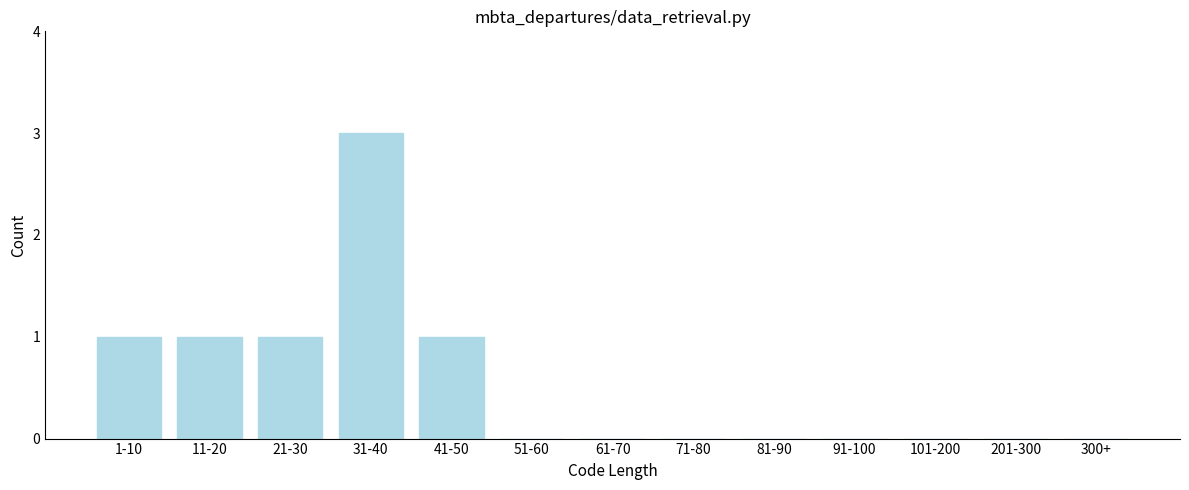

Reading right to left, list all the values displayed in this chart.

300+=0	201-300=0	101-200=0	91-100=0	81-90=0	71-80=0	61-70=0	51-60=0	41-50=1	31-40=3	21-30=1	11-20=1	1-10=1